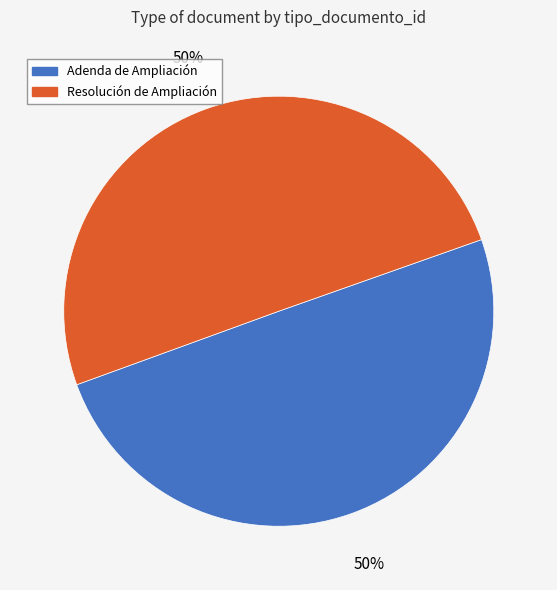

Approximately how many times larger is the value at Adenda de Ampliación compared to Resolución de Ampliación?

1.0